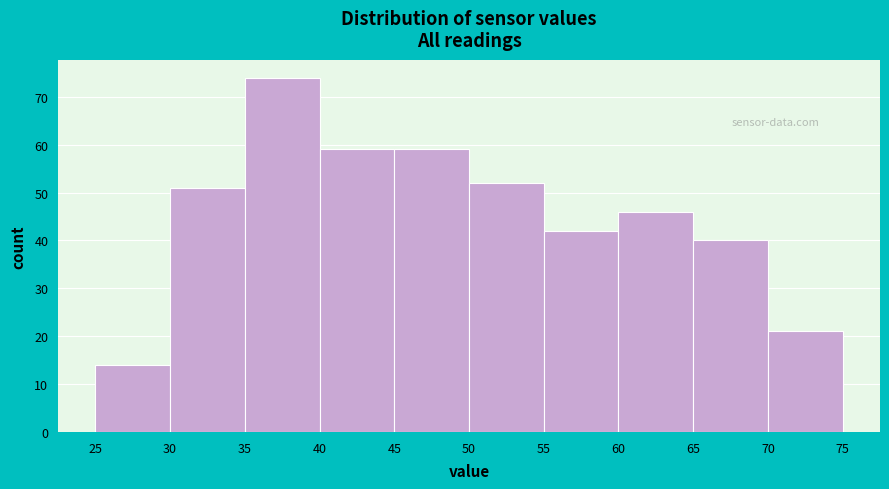

Reading left to right, transcribe this chart: for each bar, give the range it covers on the x-axis and its height. The values are not printed on the chart, so give them approximately, as read against the axis.

25 to 30: 14
30 to 35: 51
35 to 40: 74
40 to 45: 59
45 to 50: 59
50 to 55: 52
55 to 60: 42
60 to 65: 46
65 to 70: 40
70 to 75: 21